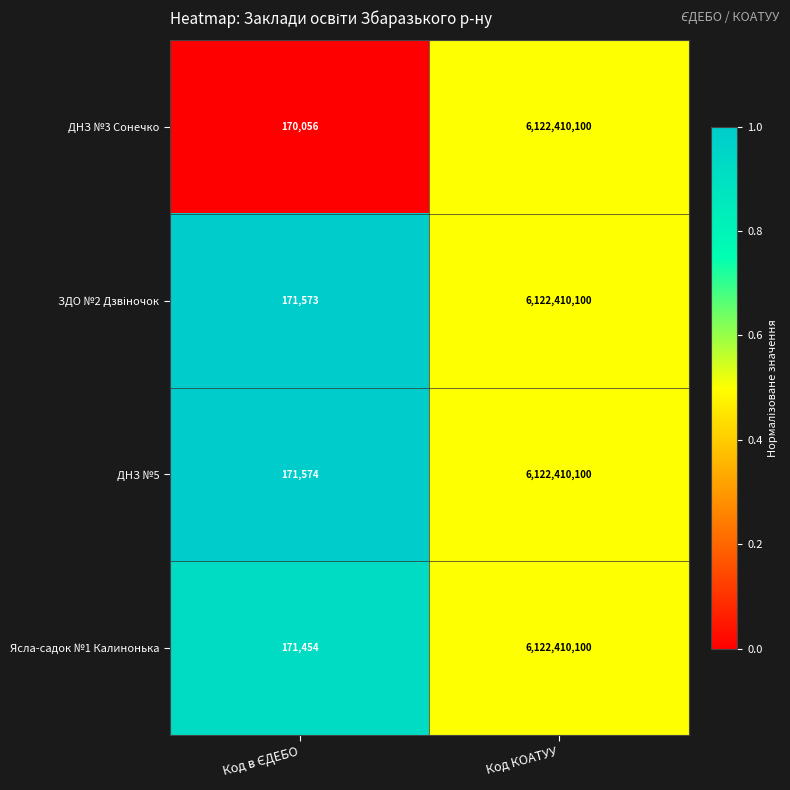

What is the maximum value shown in the chart?

6122410100